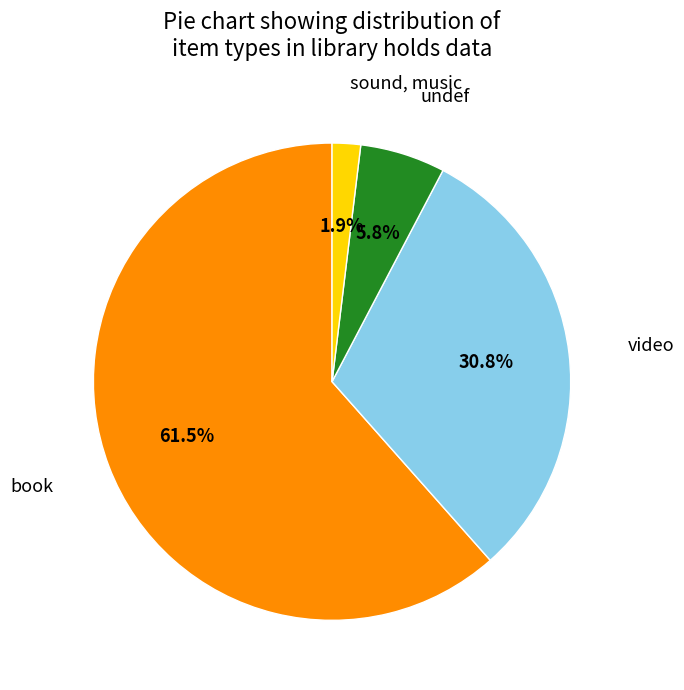

To the nearest percent, what is the difference between the book and sound, music slice percentages?

60%